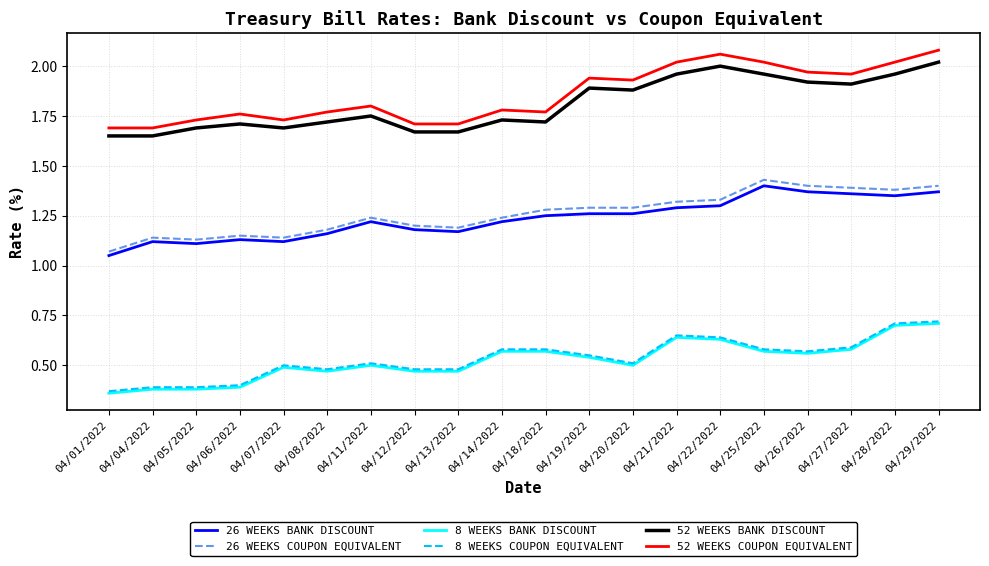

Which series has the largest range (max minus min)?

52 WEEKS COUPON EQUIVALENT